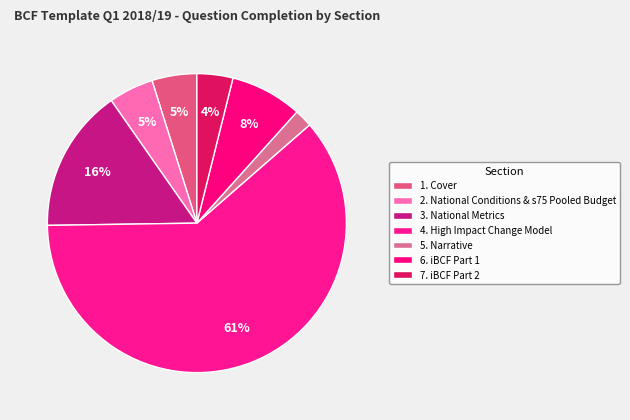

How many slices are in this pie chart?

7